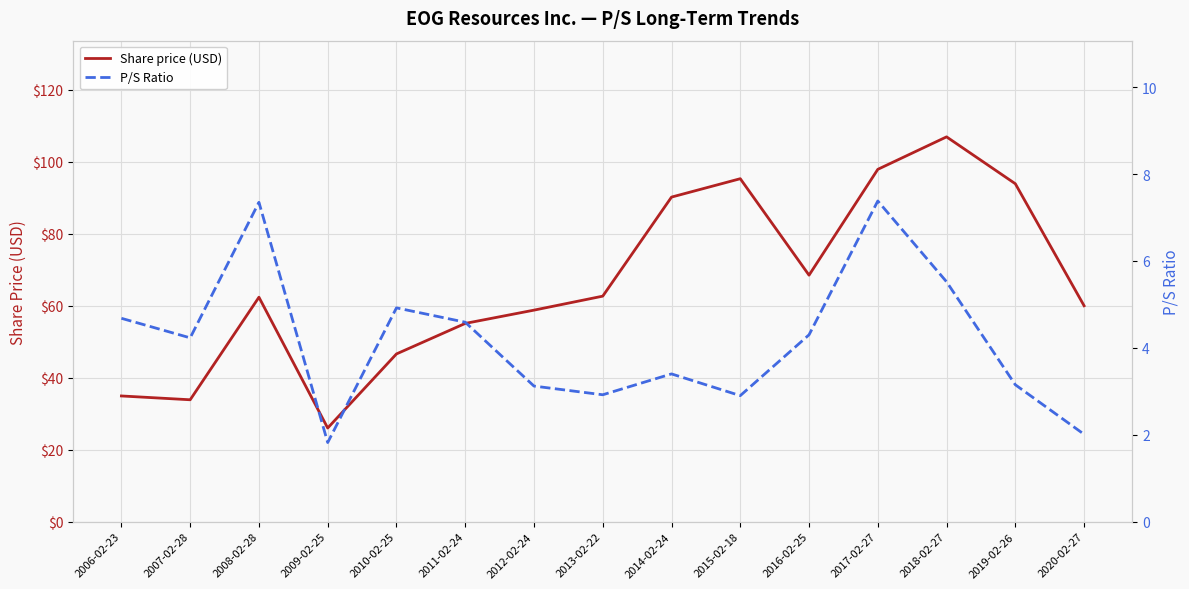

The value of Share price (USD) at 2010-02-25 is 46.6. True or false?

True